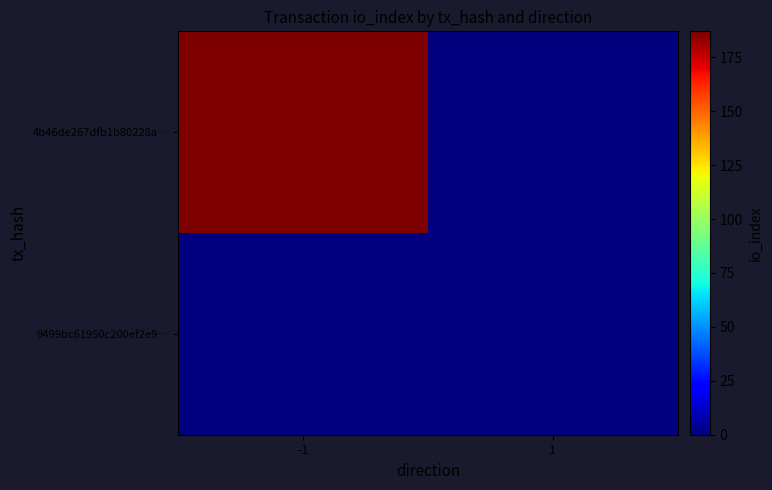

Count the number of data series in this chart.

2